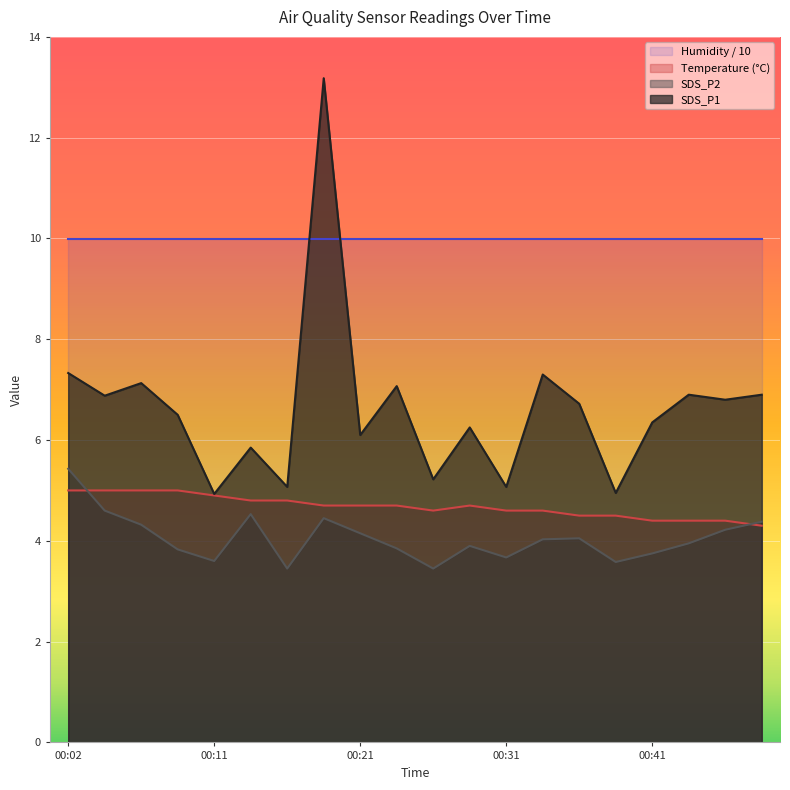

True or false: SDS_P2 and SDS_P1 cross at least once.

False